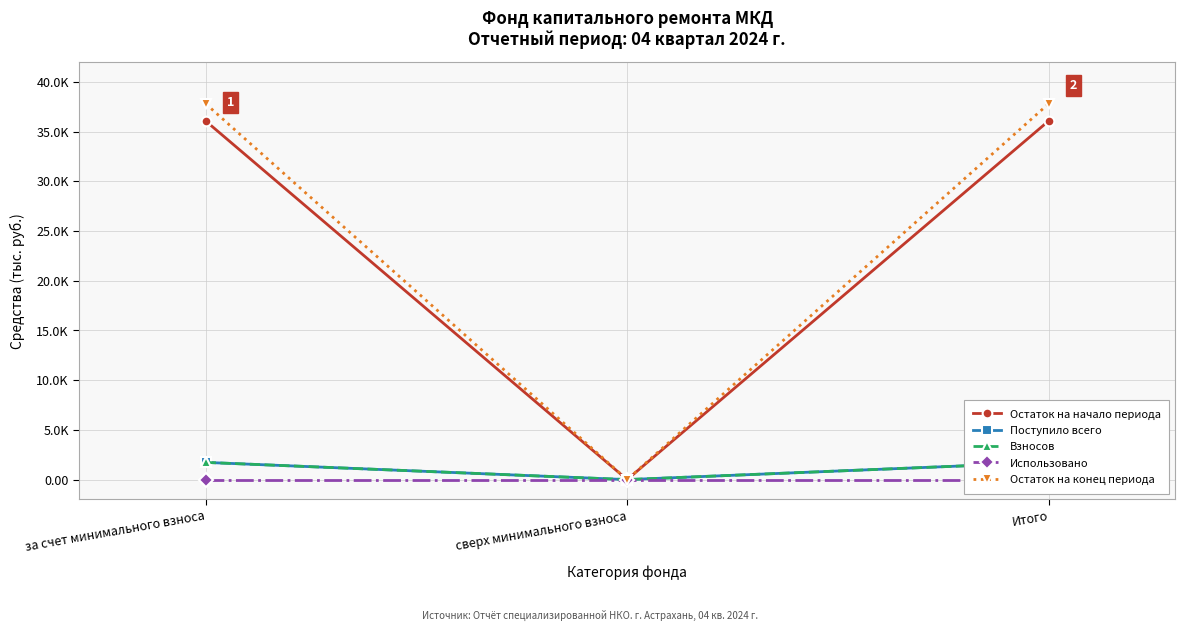

The value of Использовано at Итого is 0.0. True or false?

True